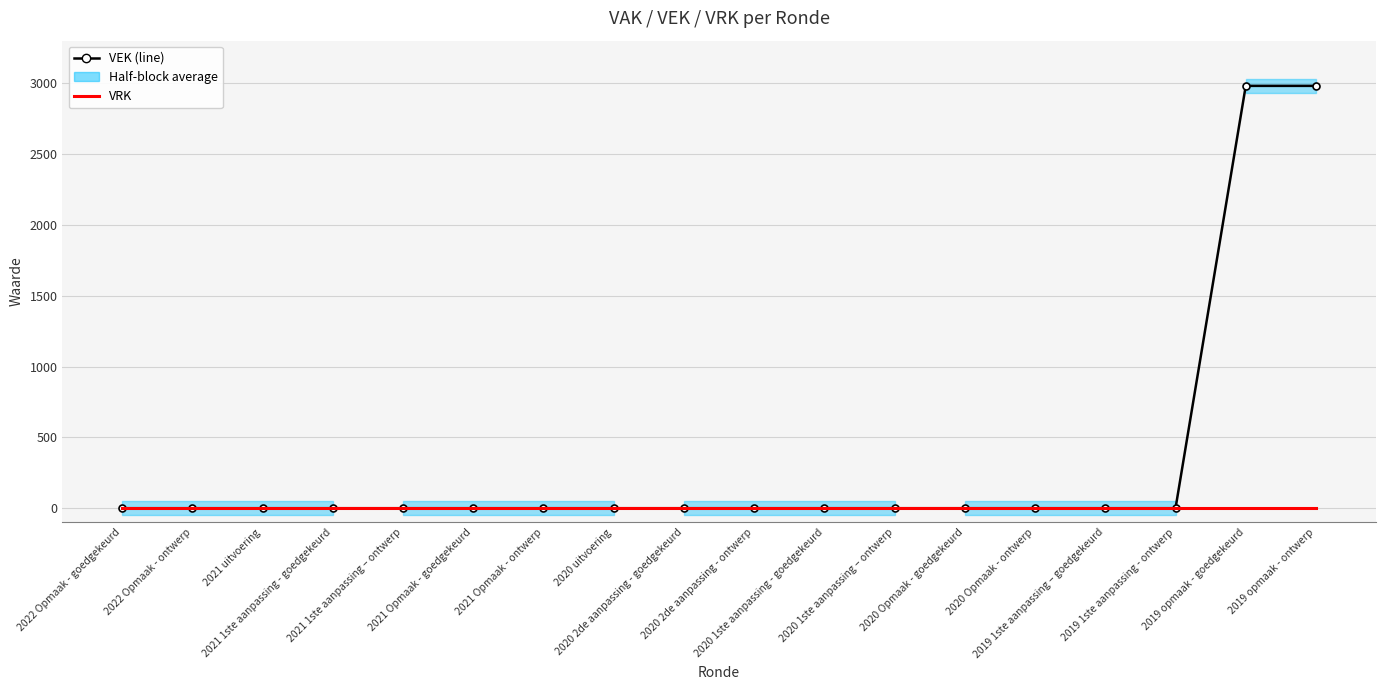

At how many categories does at least one series exceed 115?

2